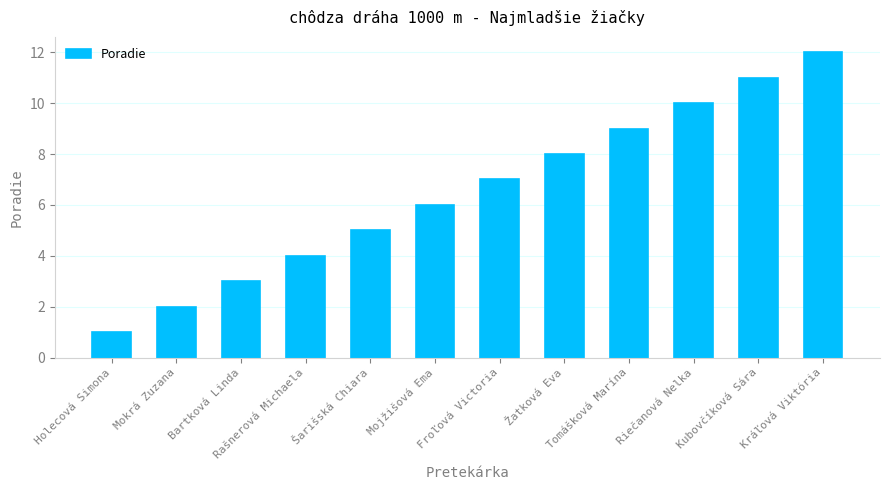

Rank the categories by value from highest to lowest.

Kráľová Viktória, Kubovčíková Sára, Riečanová Nelka, Tomášková Marína, Žatková Eva, Froľová Victoria, Mojžišová Ema, Šarišská Chiara, Rašnerová Michaela, Bartková Linda, Mokrá Zuzana, Holecová Simona